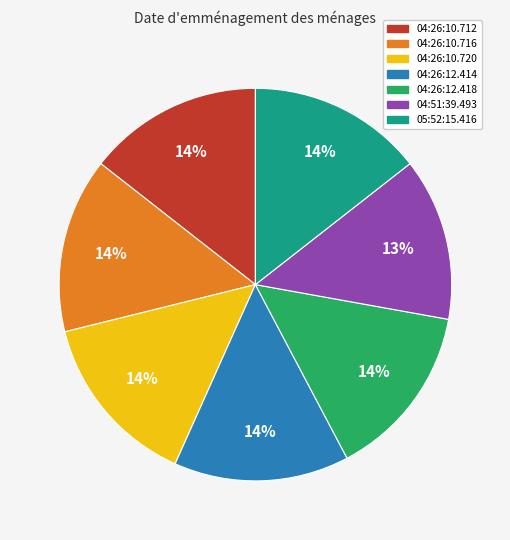

To the nearest percent, what is the difference between the largest and smallest slice percentages?

1%